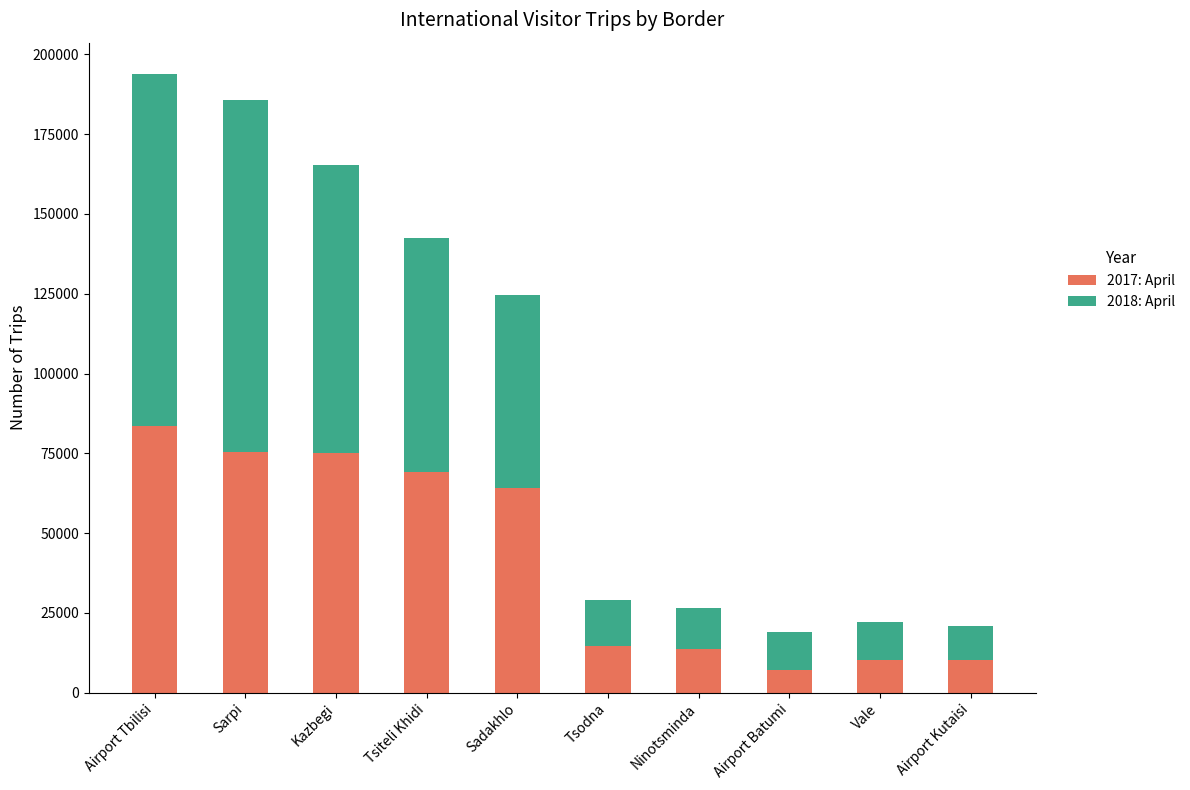

At which label is 2017: April closest to 45346?

Sadakhlo